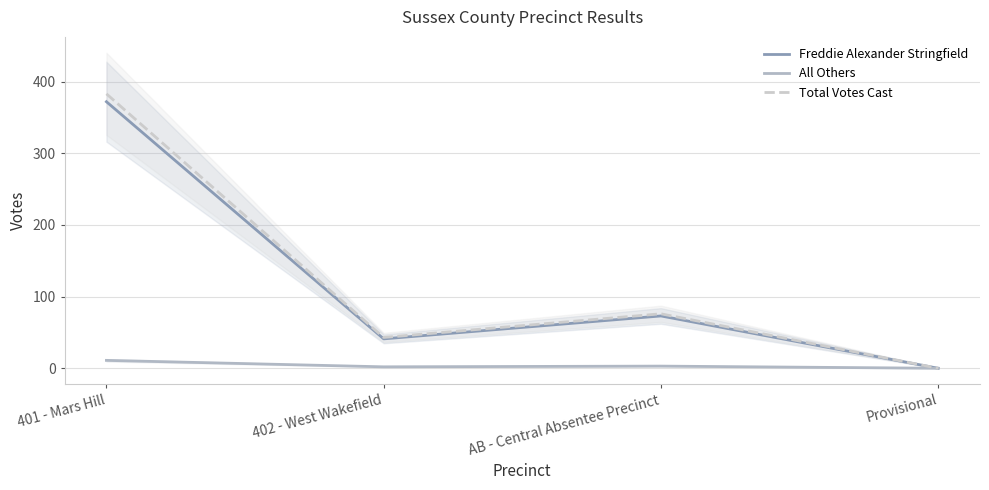

Does the chart display data point markers on the line(s)?

No